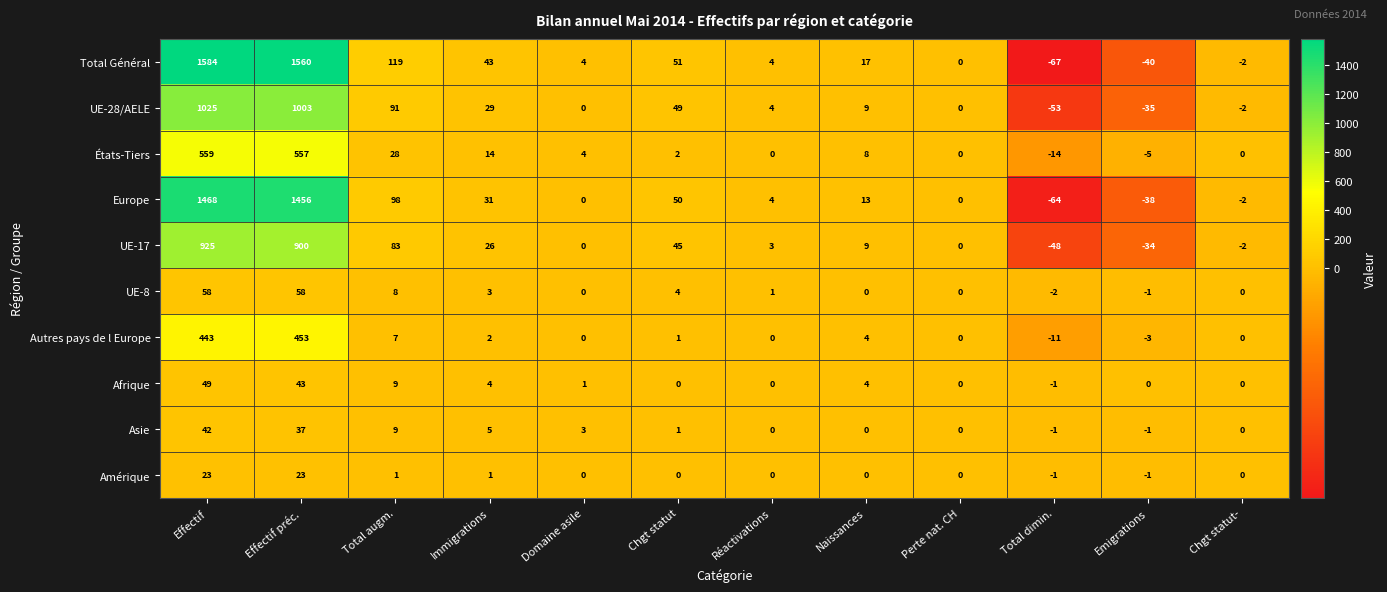

At how many categories does at least one series exceed 693?

2